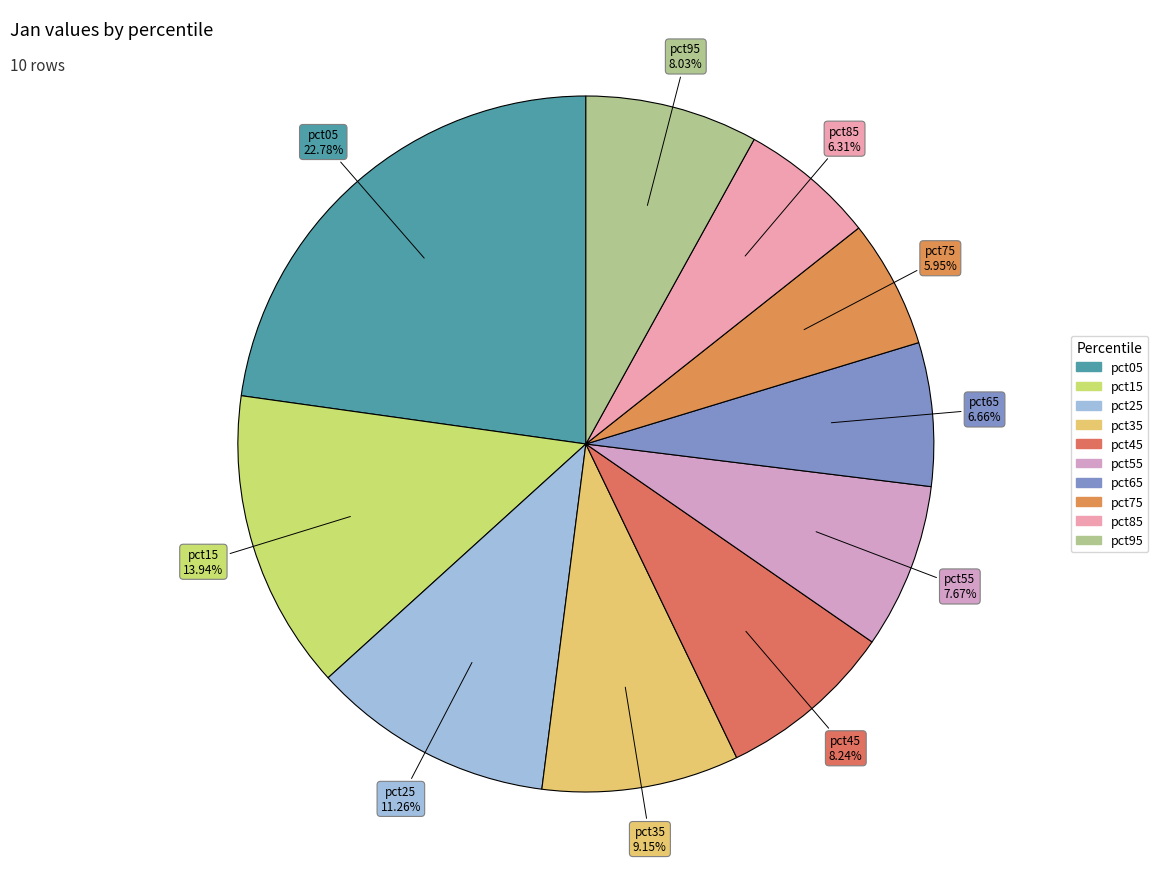

To the nearest percent, what is the average slice percentage?

10%